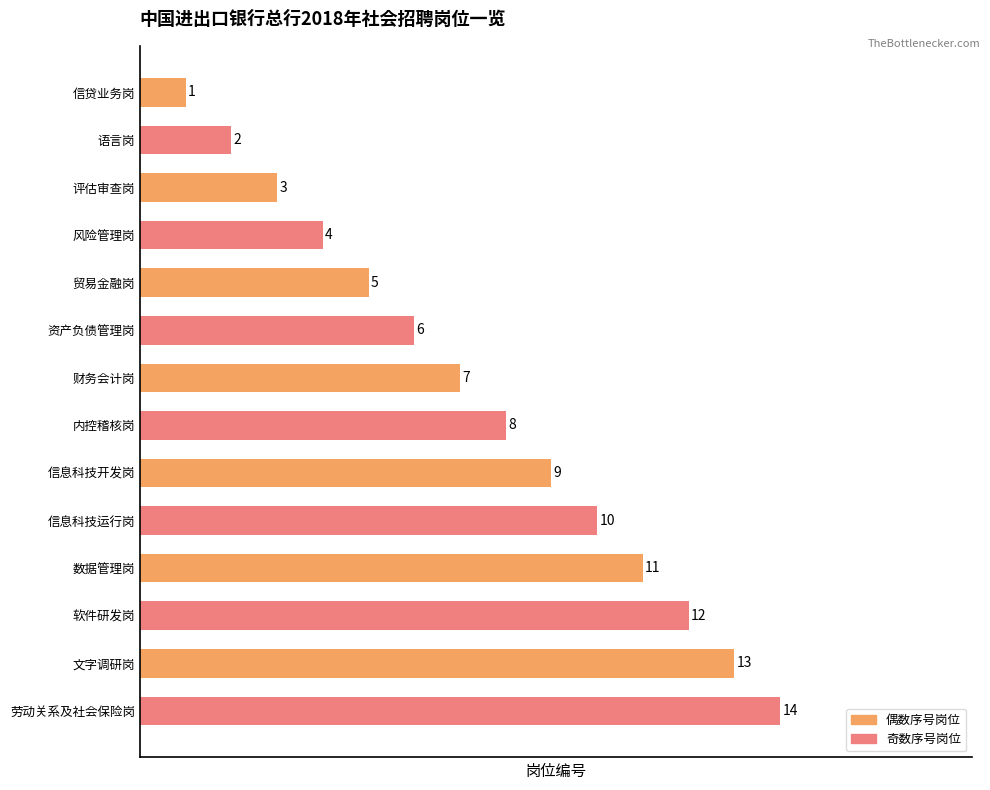

What is the average value?

8